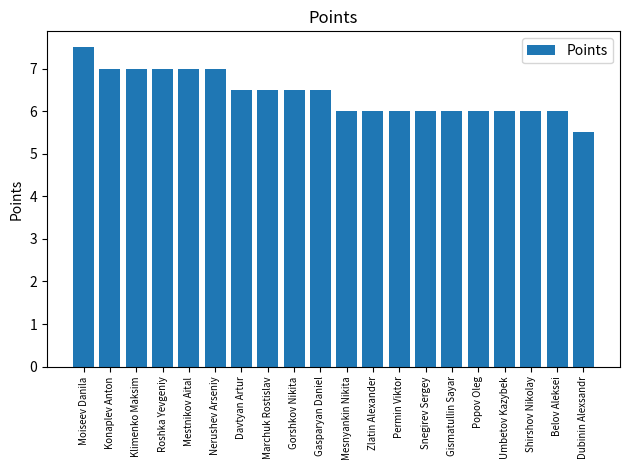

How many categories are shown in the chart?

20